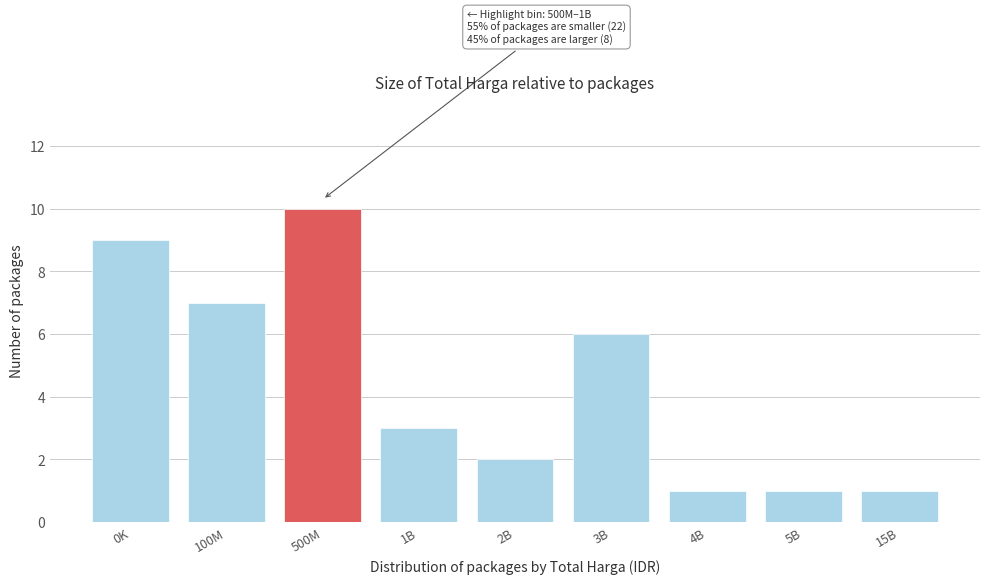

Reading right to left, list all the values displayed in this chart.

1	1	1	6	2	3	10	7	9